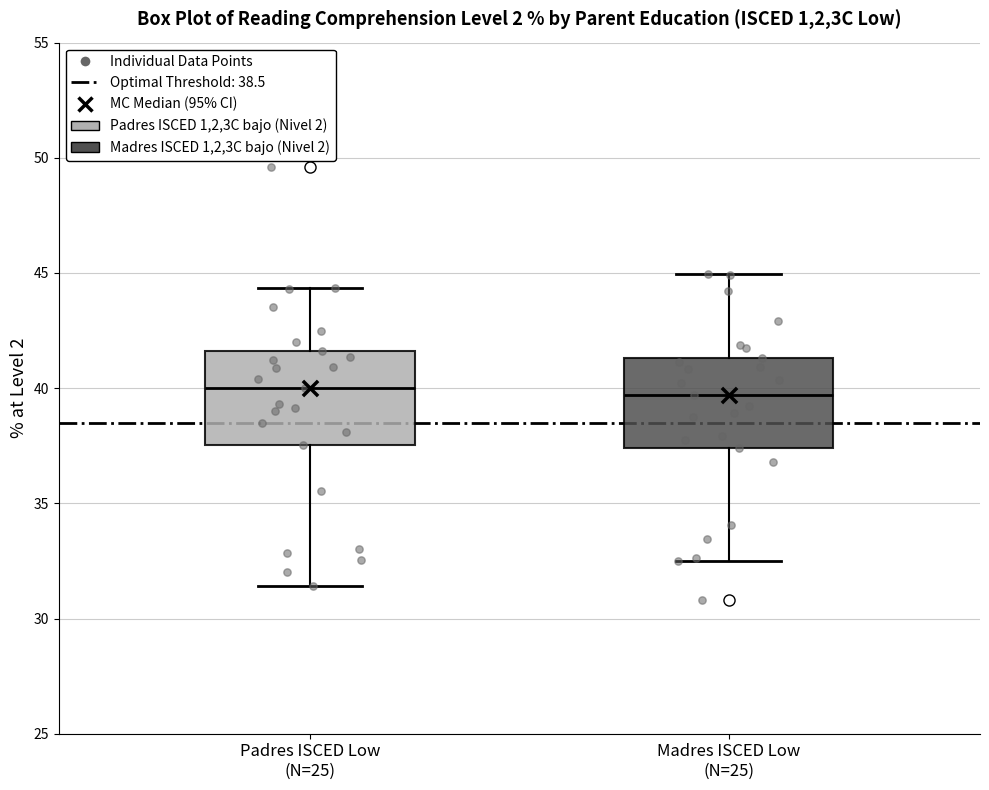

Reading left to right, transcribe this box plot: for each box, give where its median line is, the range the box spans, and where its two whiskers end, as read against the y-axis. The values are not printed on the chart, so give them approximately, as read against the axis.

Padres ISCED Low (N=25): median 40.0, box 37.5 to 41.5, whiskers 31.5 to 44.5
Madres ISCED Low (N=25): median 39.5, box 37.5 to 41.5, whiskers 32.5 to 45.0